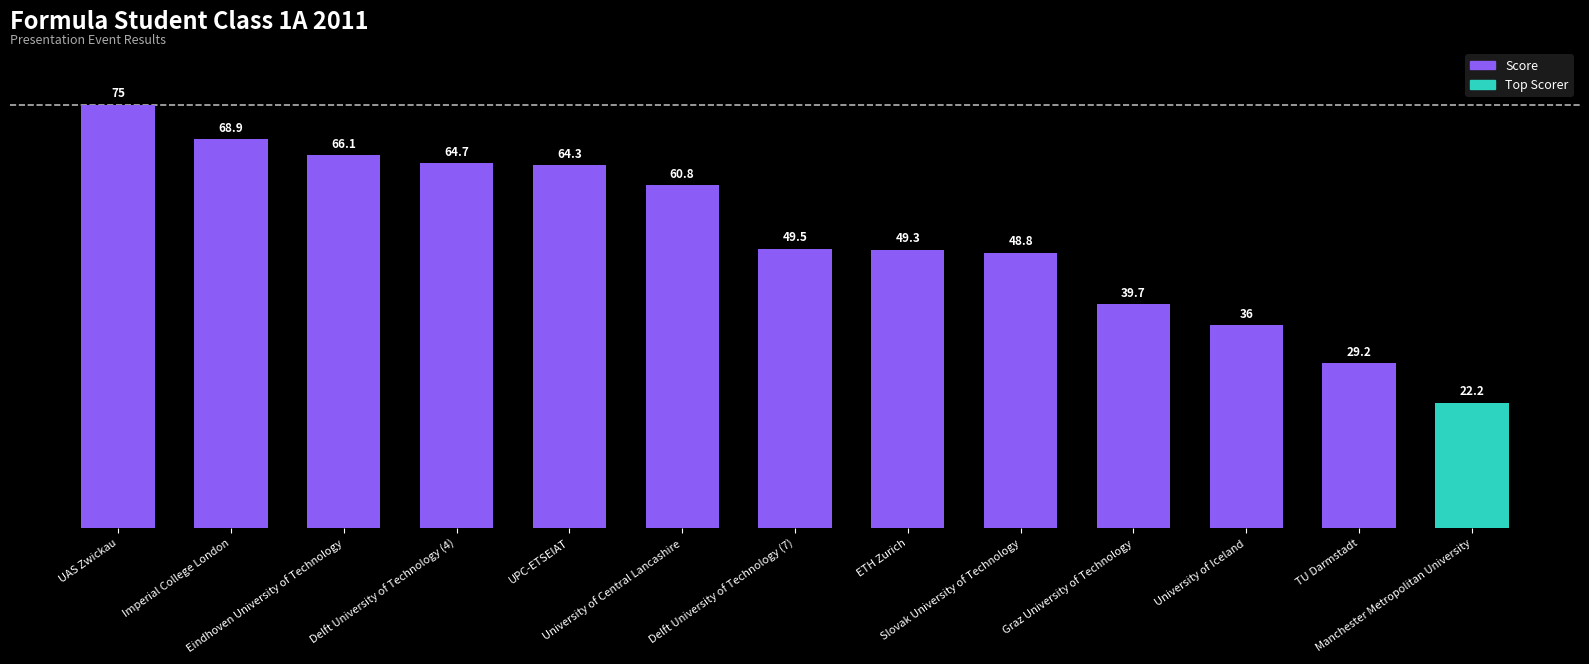

Which label corresponds to the largest value in the chart?

UAS Zwickau